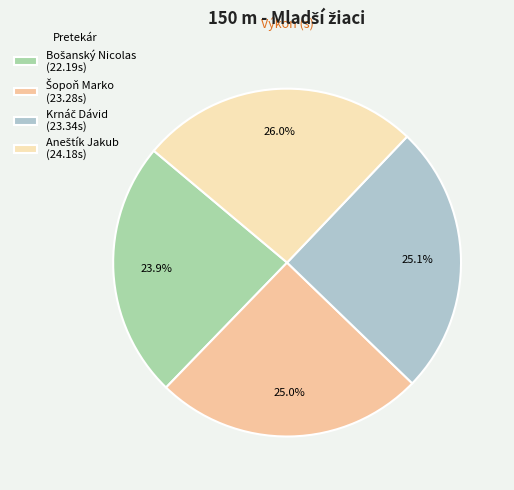

What percentage is the Aneštík Jakub slice, to the nearest percent?

26%